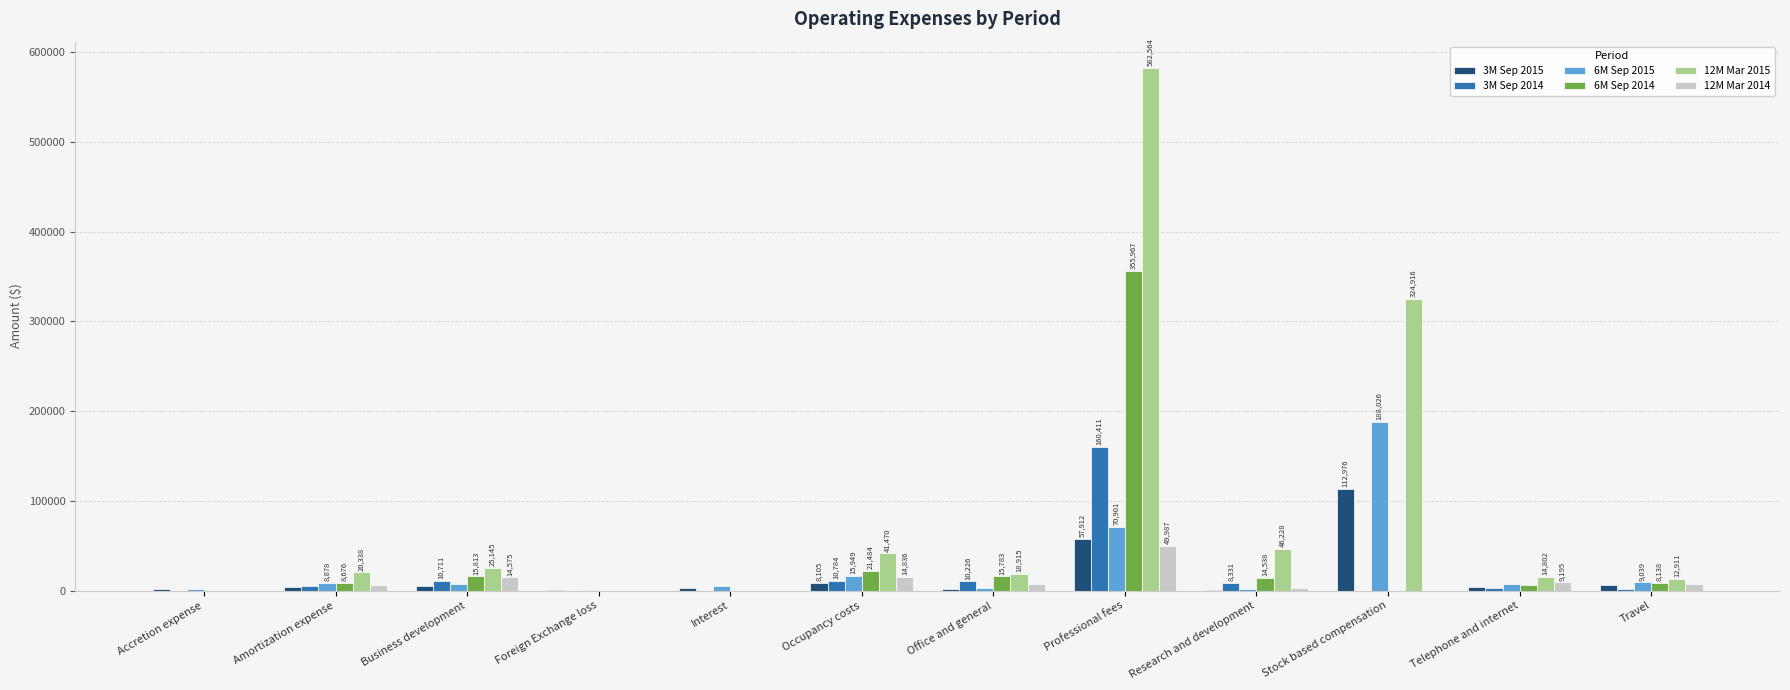

The value of 3M Sep 2015 at Professional fees is 57912. True or false?

True